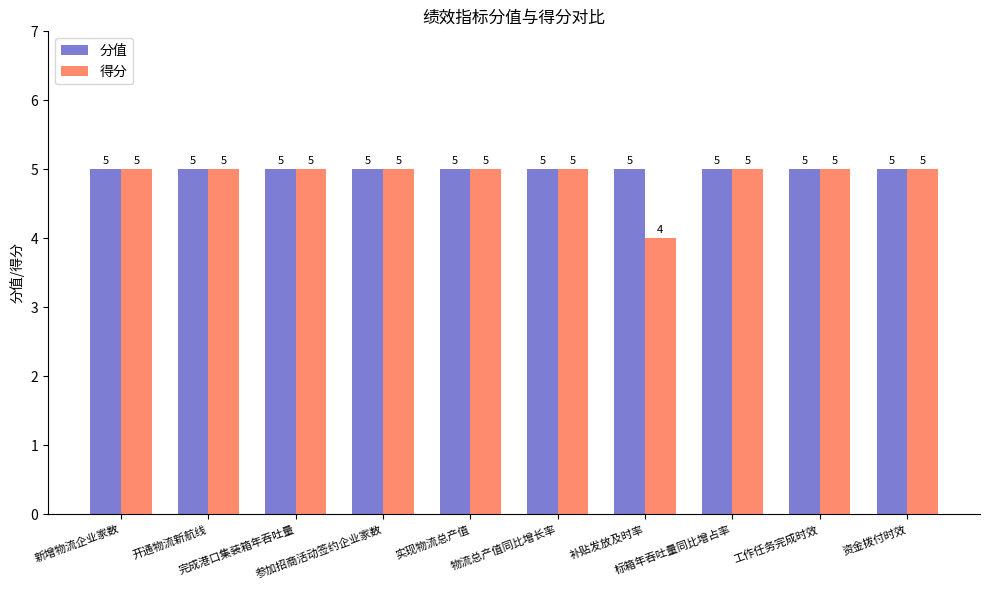

Count the 得分 values in the range 5 to 6.

9